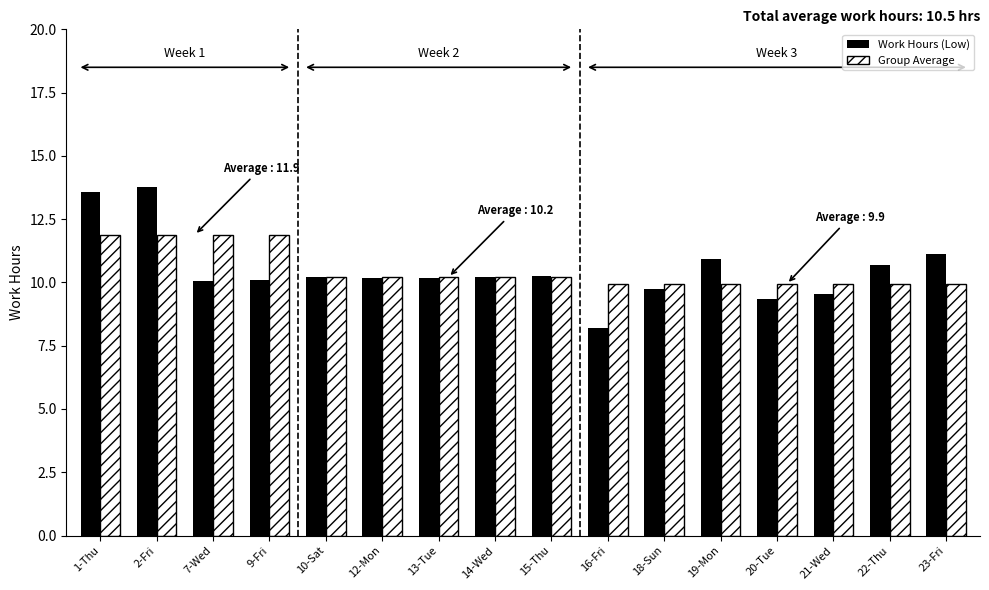

Which series has the largest range (max minus min)?

Work Hours (Low)